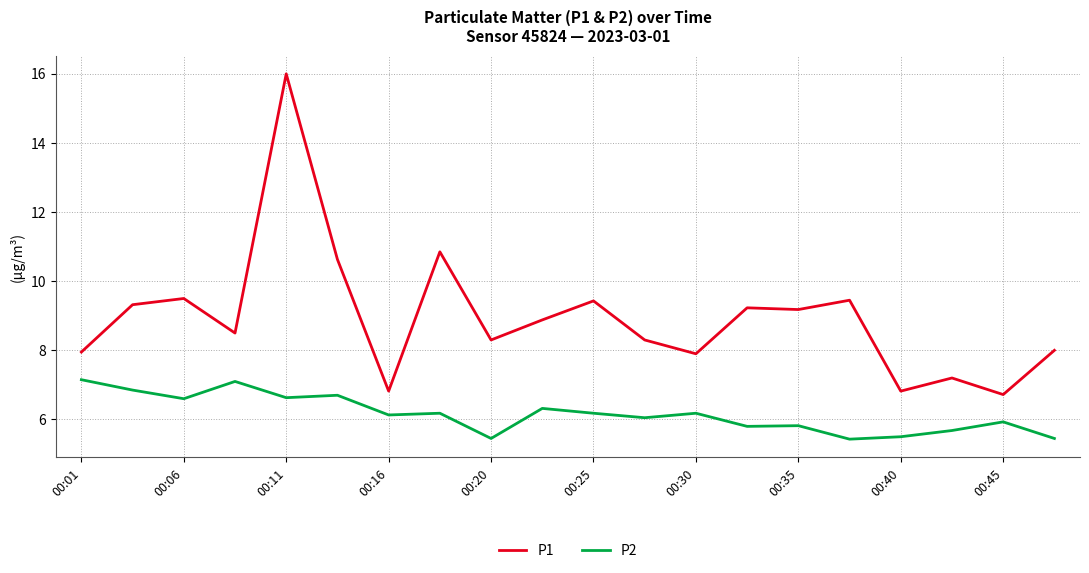

List the series in order of their peak value, lowest first.

P2, P1